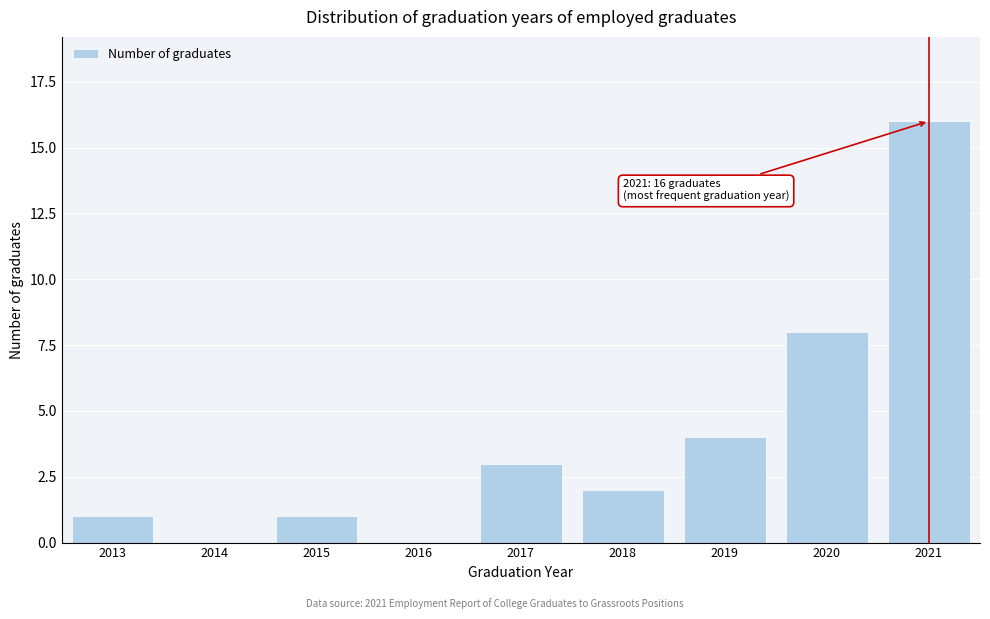

Reading right to left, transcribe all the data shown in this chart.

2021=16	2020=8	2019=4	2018=2	2017=3	2016=0	2015=1	2014=0	2013=1